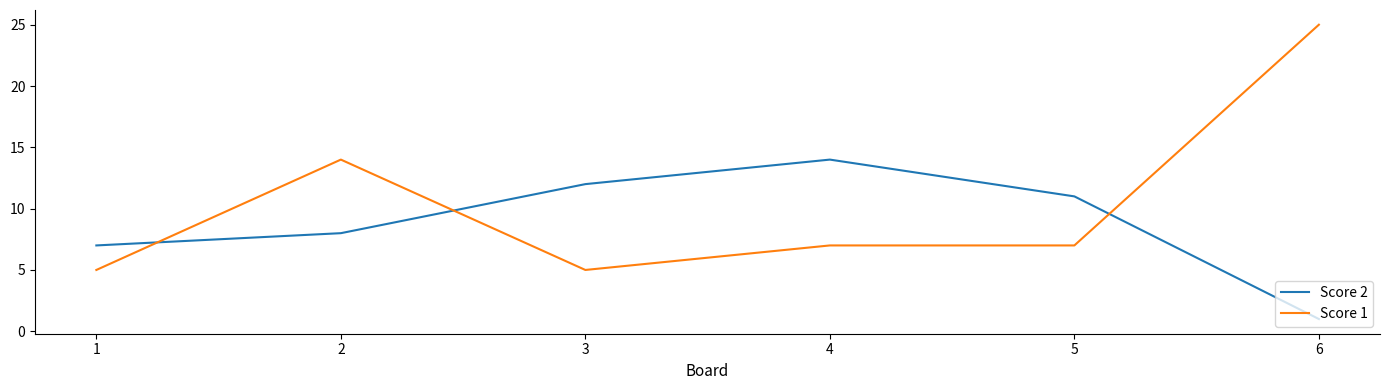

Rank the categories by Score 2 value from highest to lowest.

4, 3, 5, 2, 1, 6